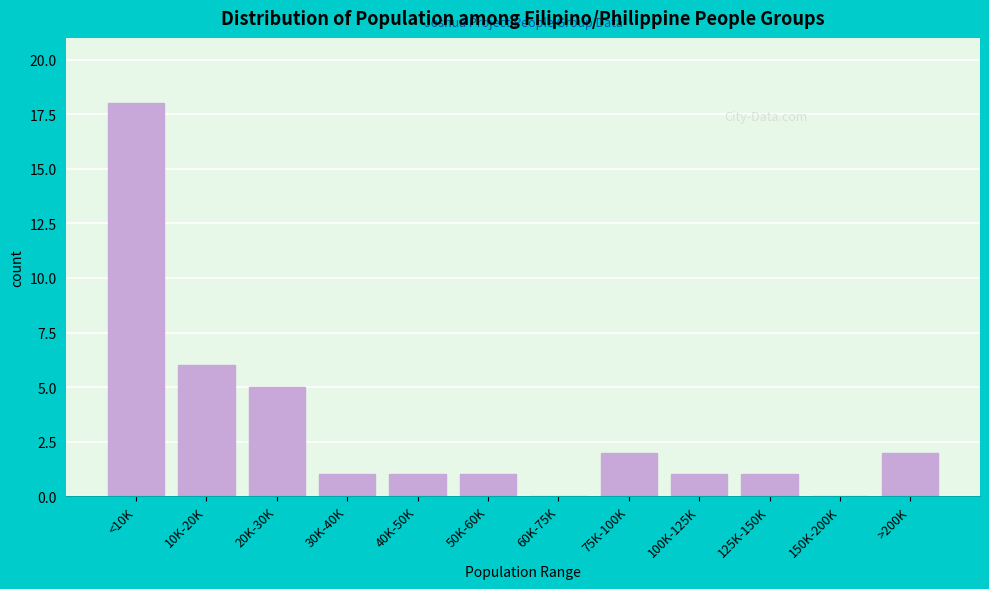

Reading right to left, list all the values displayed in this chart.

>200K=2	150K-200K=0	125K-150K=1	100K-125K=1	75K-100K=2	60K-75K=0	50K-60K=1	40K-50K=1	30K-40K=1	20K-30K=5	10K-20K=6	<10K=18